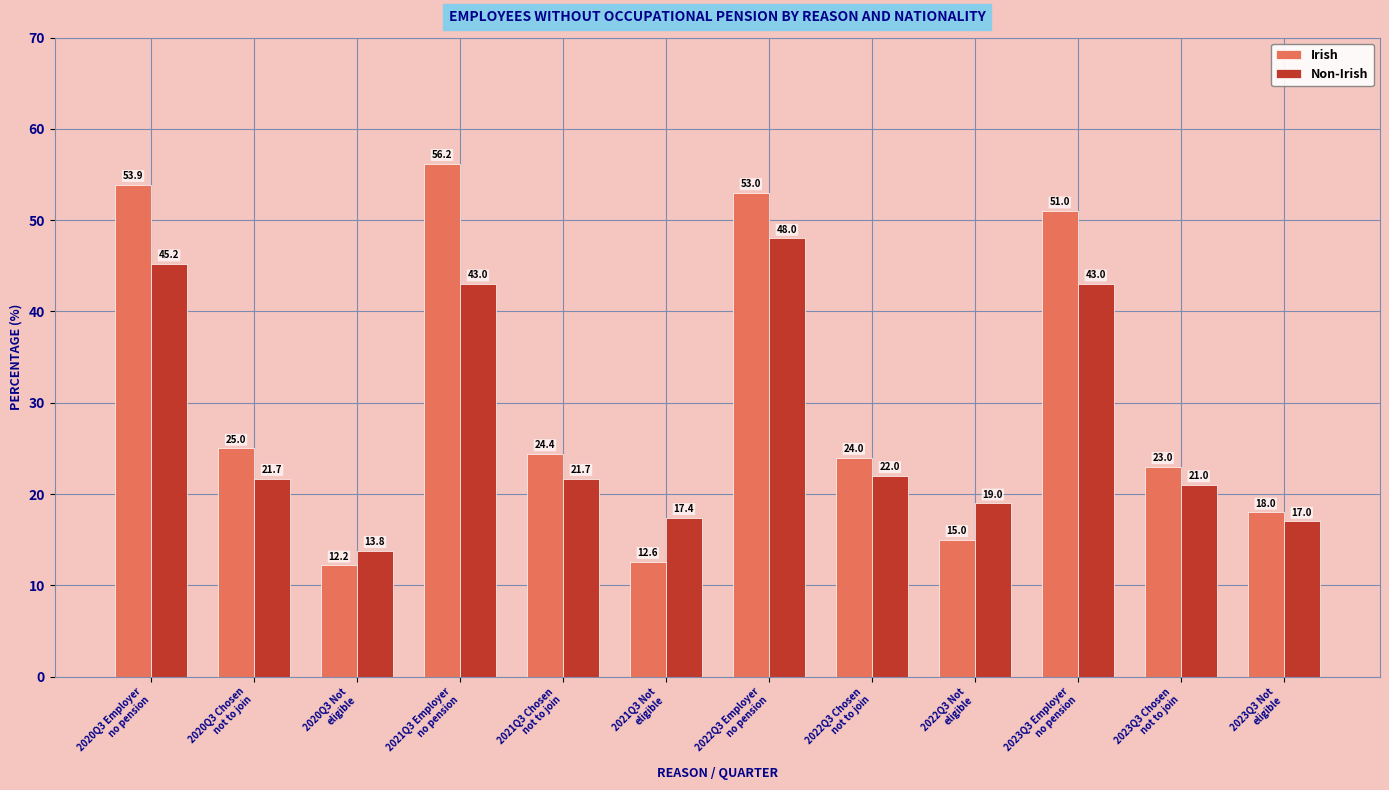

True or false: Non-Irish has a value of 38.8 at 2020Q3 Chosen
not to join.

False